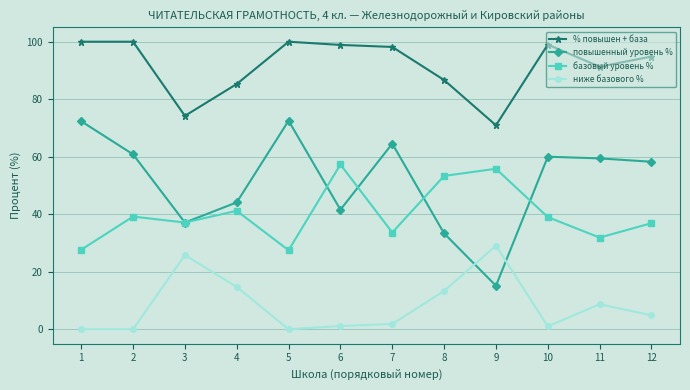

Is the value of % повышен + база at 4 greater than the value of базовый уровень % at 10?

Yes